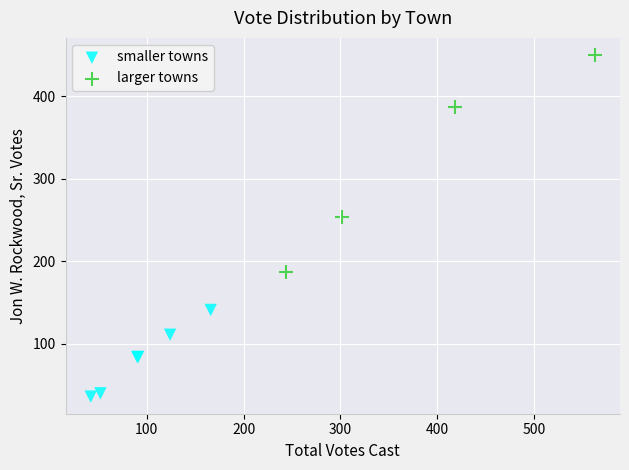

Which series has the widest spread of Y values?

larger towns